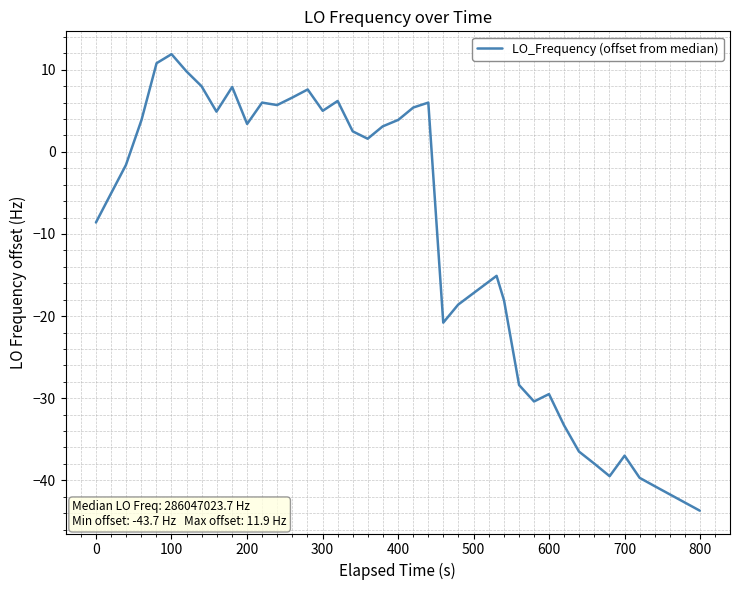

What is the greatest value displayed?

11.9